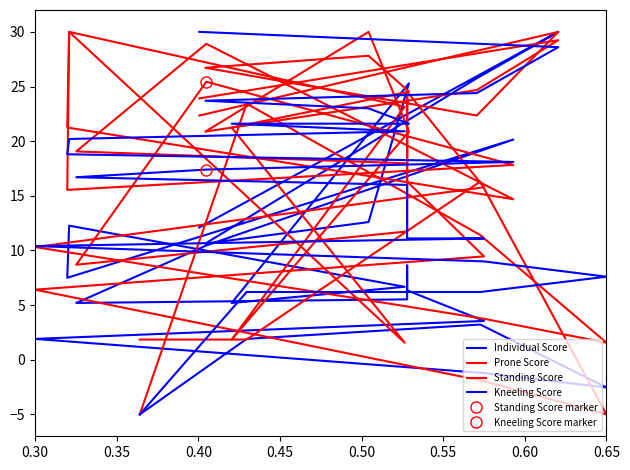

Which series has the largest total across all categories?

Prone Score